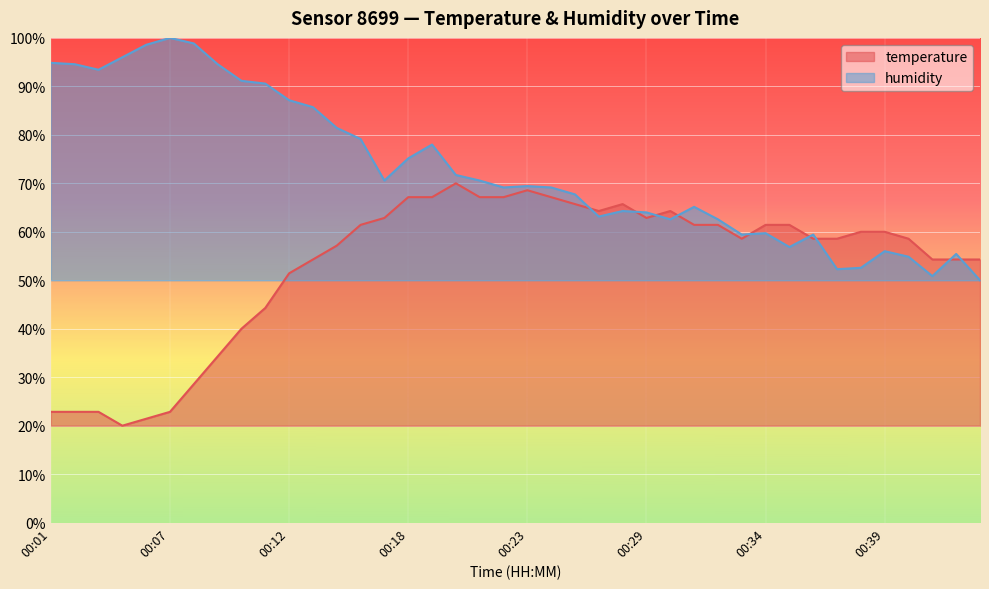

Between 00:17 and 00:40, which series saw the biggest shift?

humidity